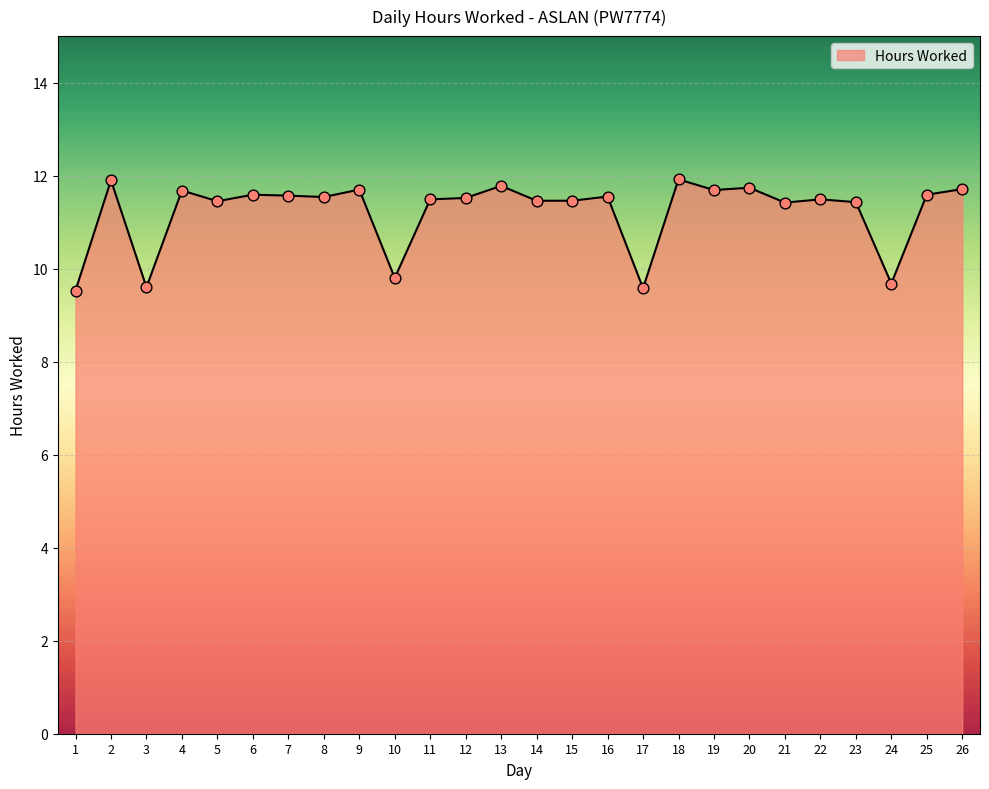

What is the change in value from 10 to 21?

+1.6